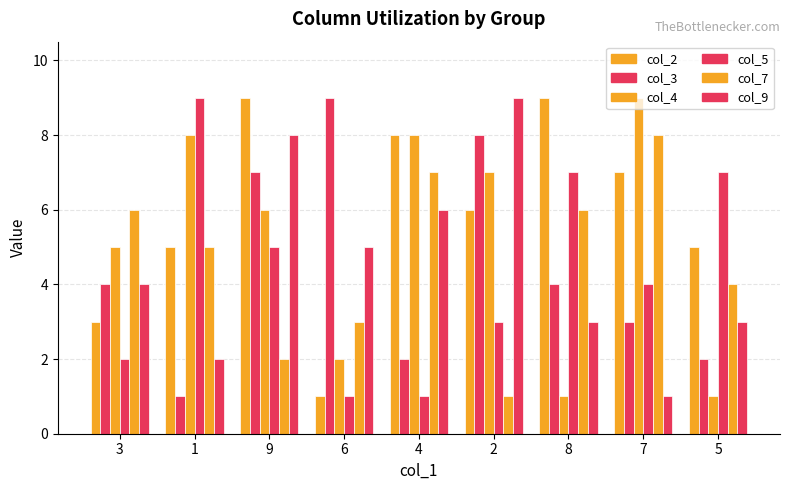

At which category is the sum across all series the highest?

9